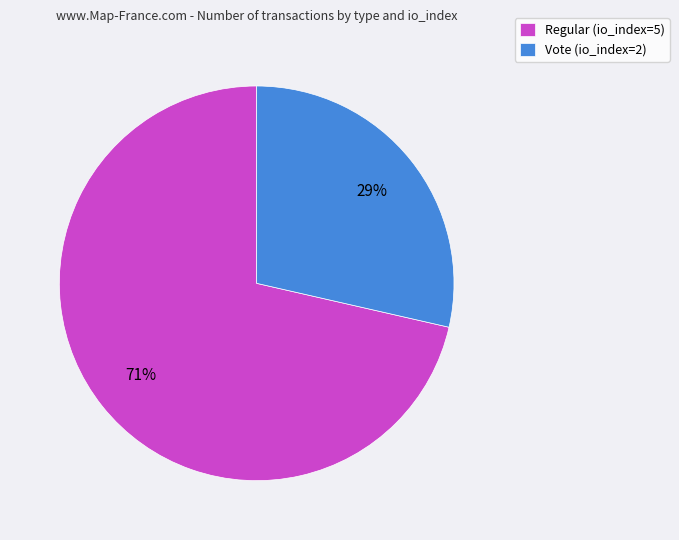

Rank the categories by value from lowest to highest.

Vote (io_index=2), Regular (io_index=5)